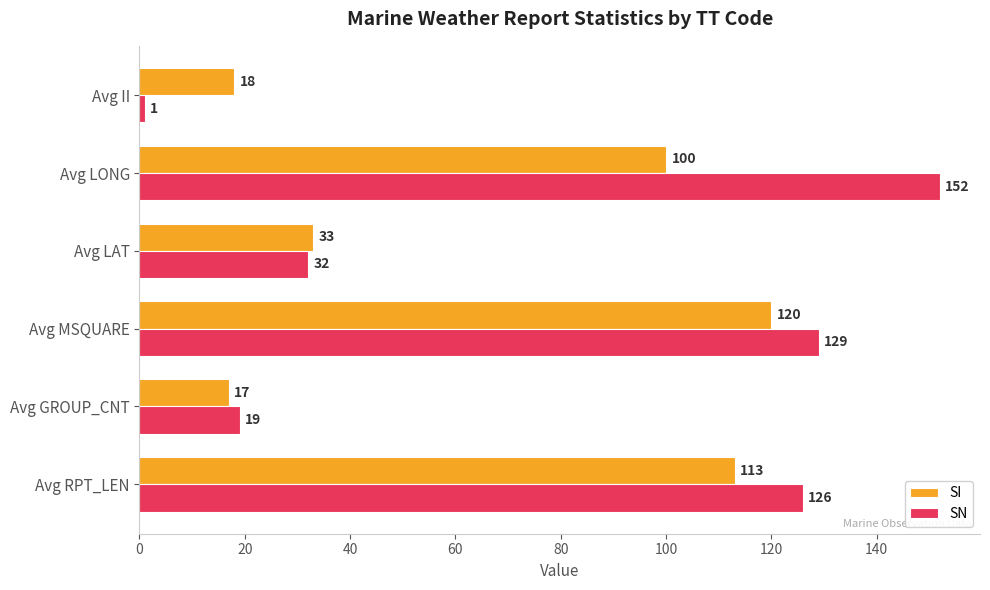

What is the average value of the SI series?

67